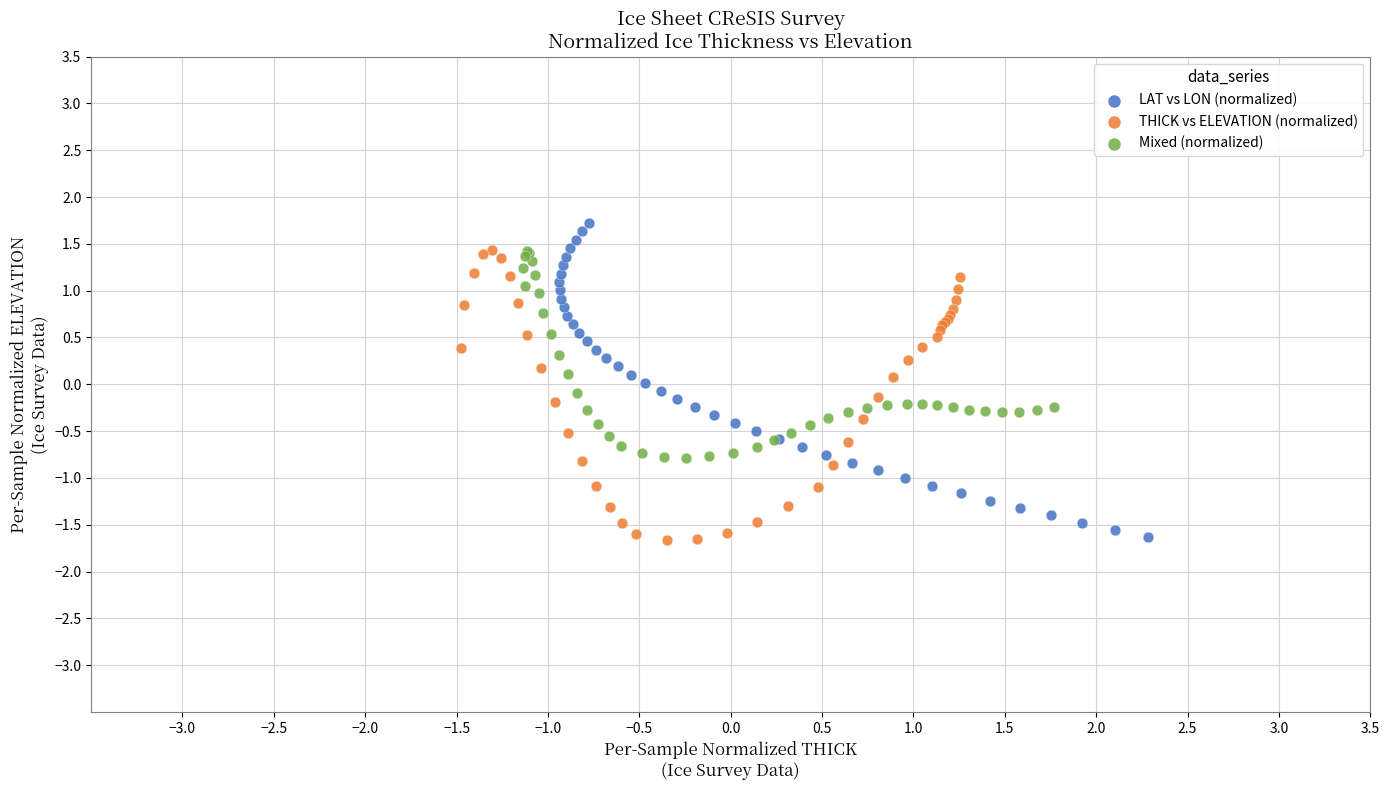

Which series contains the highest Y value?

LAT vs LON (normalized)